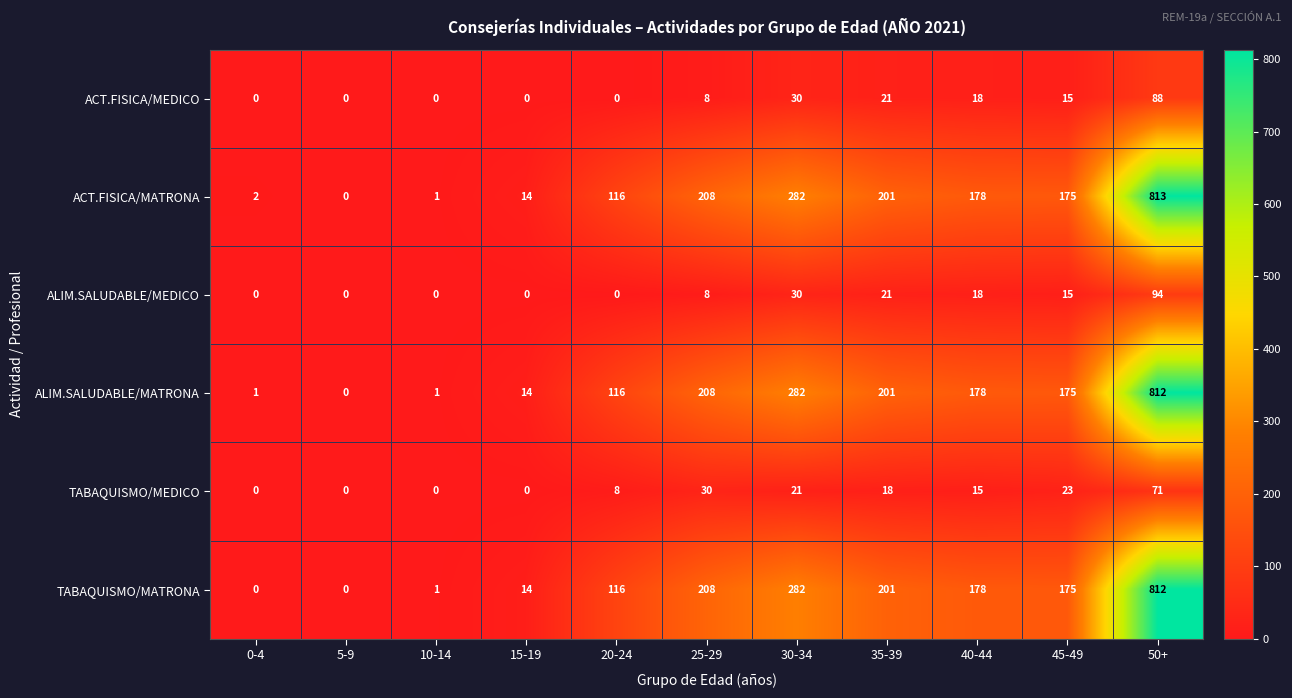

At which label does ACT.FISICA/MATRONA reach its peak?

50+